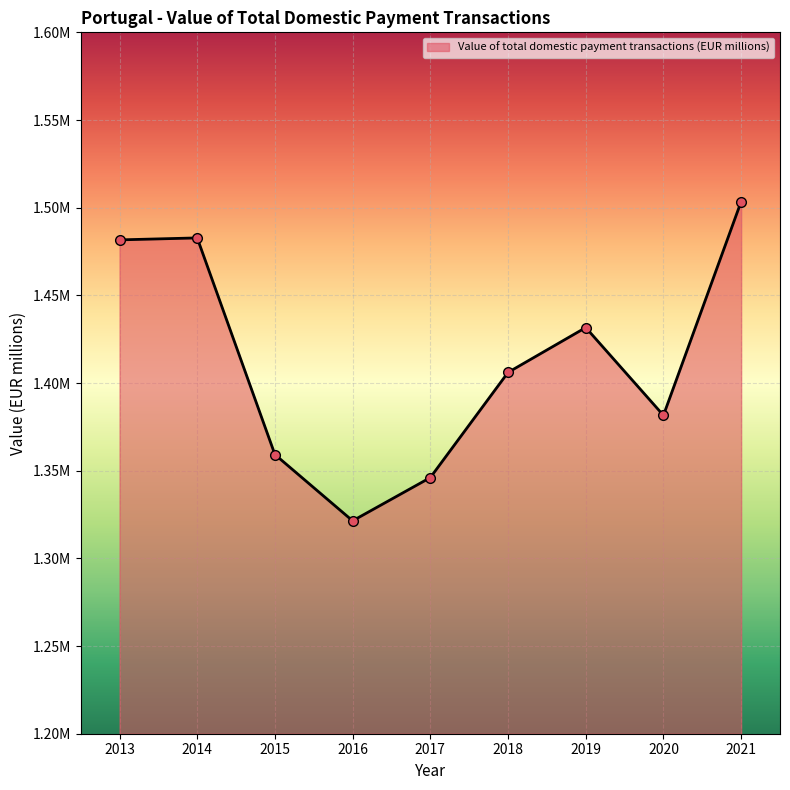

Which category has the highest value across all series?

2021